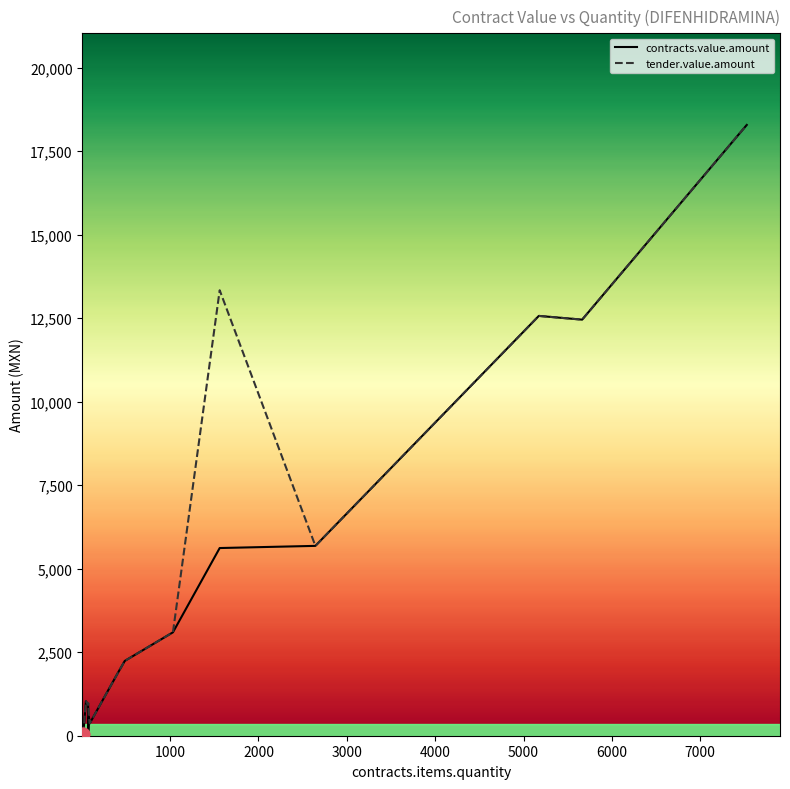

What is the greatest value displayed?

18288.2